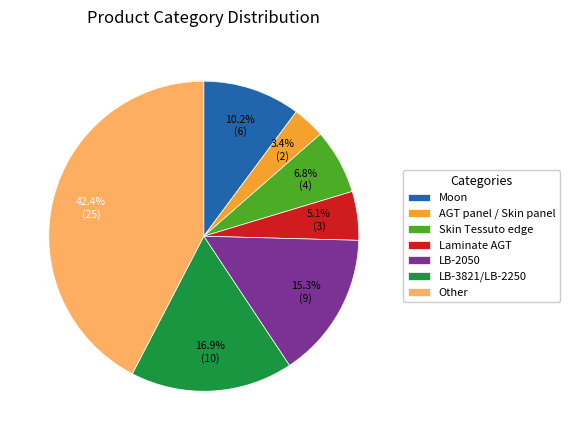

Count the number of slices in the pie.

7